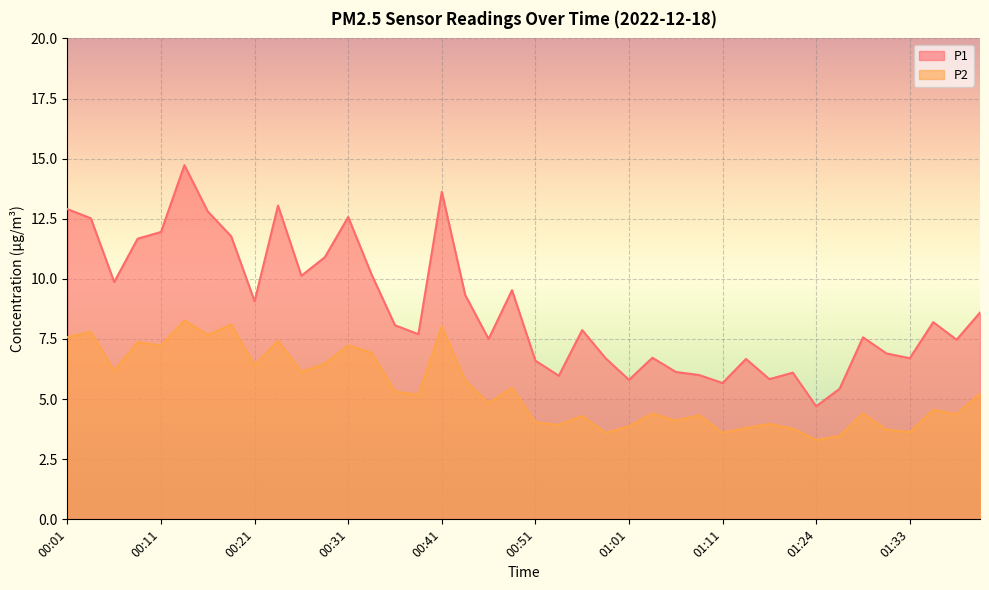

Where does the P2 series first go above 5?

00:01